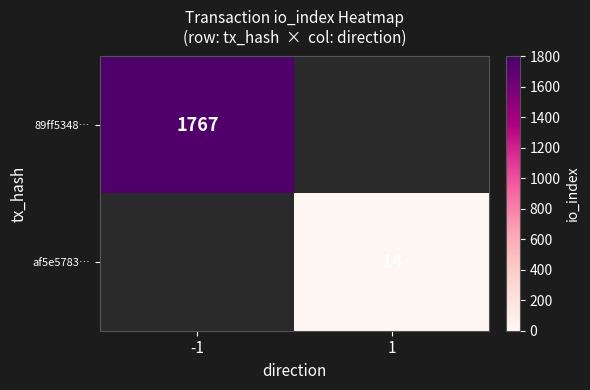

The value of af5e5783… at 1 is 14. True or false?

True